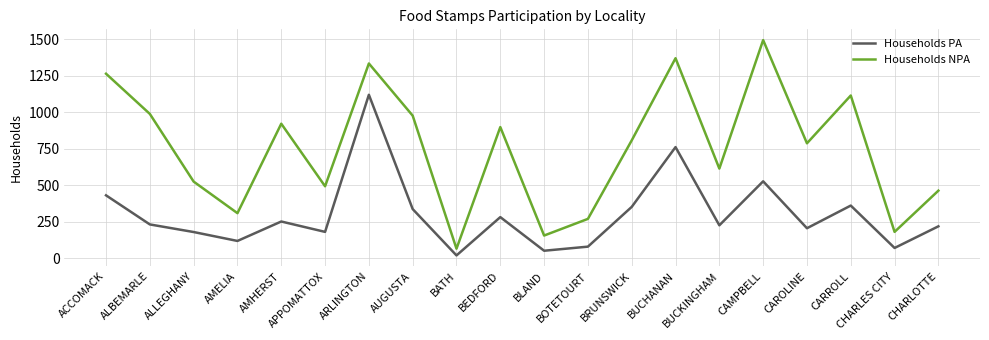

The Households NPA series shows 157 at BLAND. True or false?

True